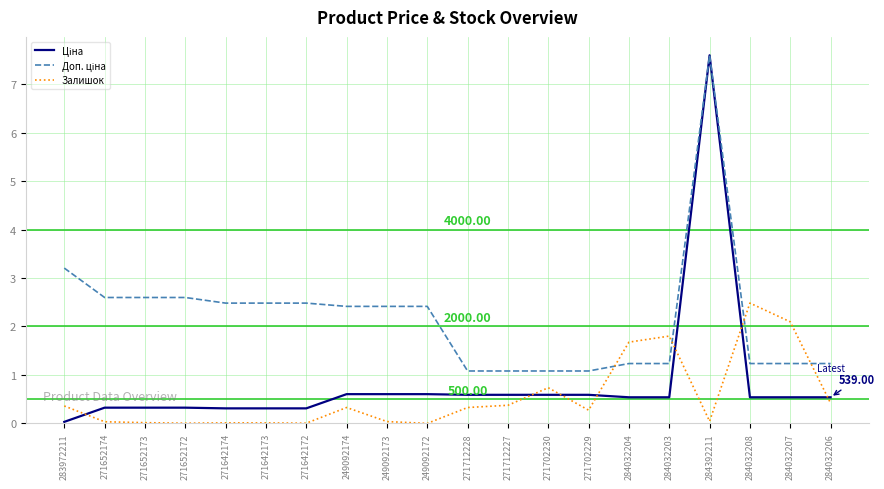

What is the spread (max minus min) of values at 271712228?

0.8